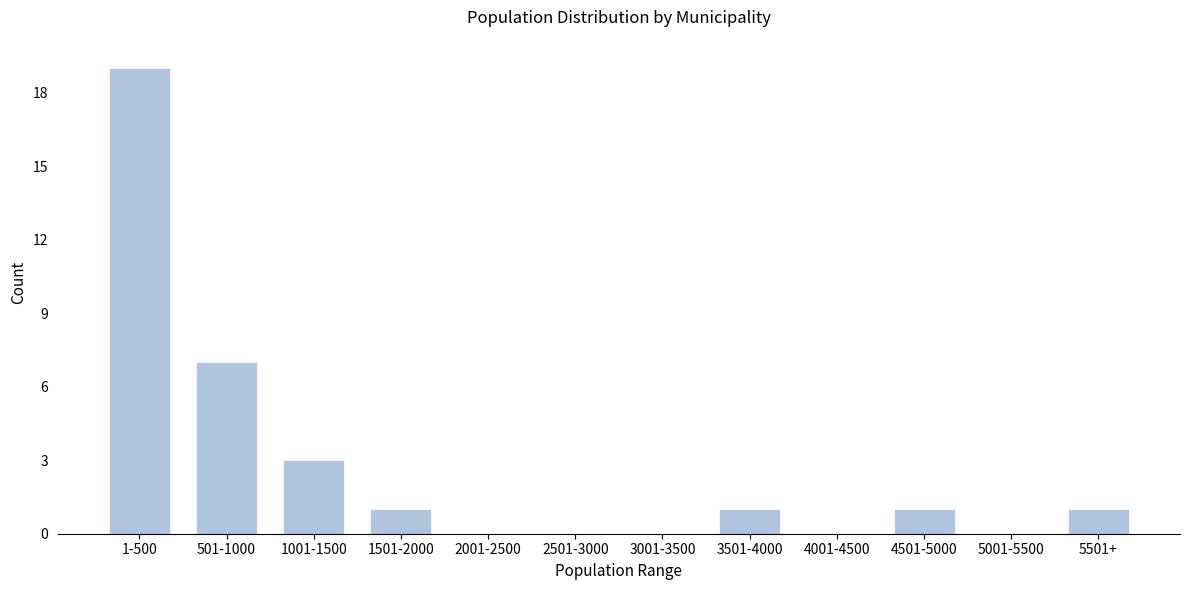

Reading left to right, what are all the values shown in this chart?

1-500=19	501-1000=7	1001-1500=3	1501-2000=1	2001-2500=0	2501-3000=0	3001-3500=0	3501-4000=1	4001-4500=0	4501-5000=1	5001-5500=0	5501+=1